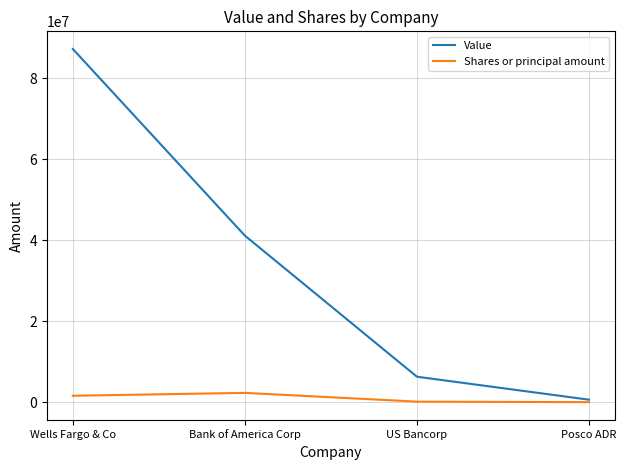

What is the average value of the Shares or principal amount series?

1010386